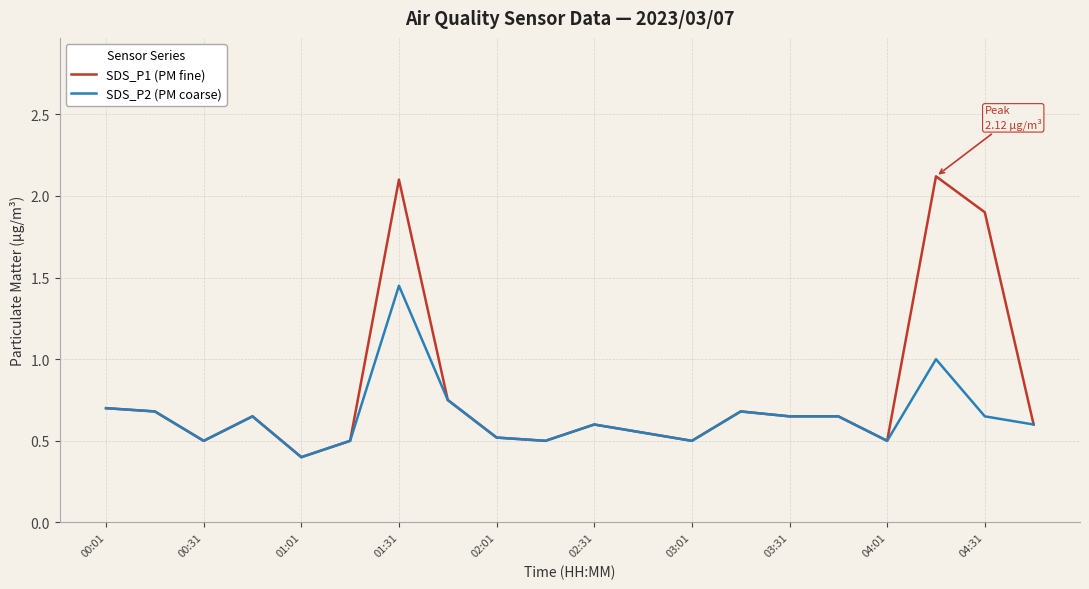

Which series has the largest total across all categories?

SDS_P1 (PM fine)